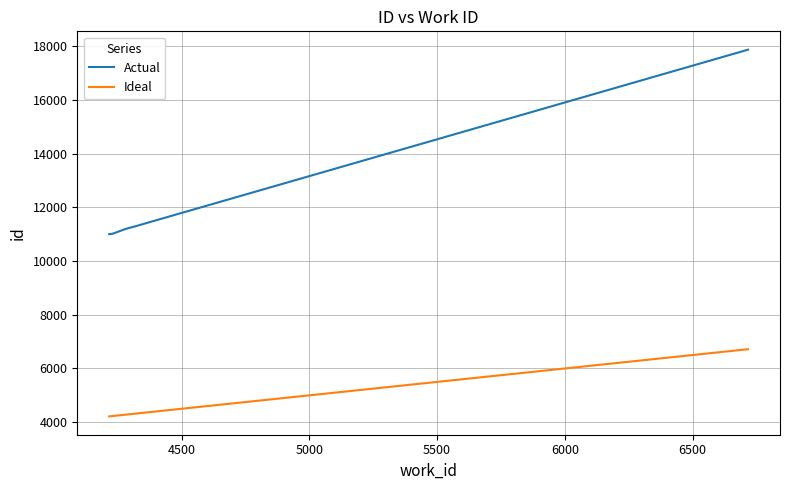

Which series changed the most between 4500 and 5500?

Actual